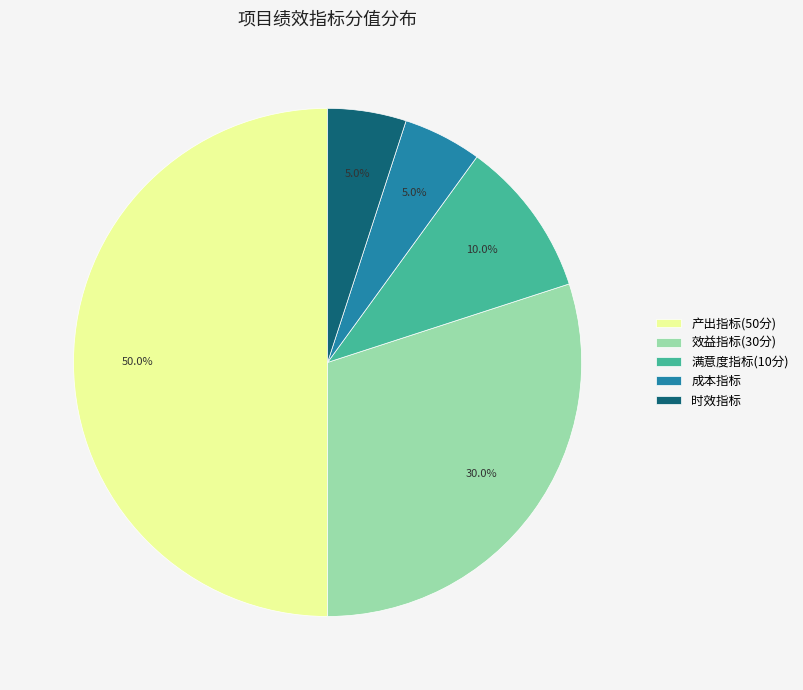

To the nearest percent, what is the difference between the 效益指标(30分) and 产出指标(50分) slice percentages?

20%